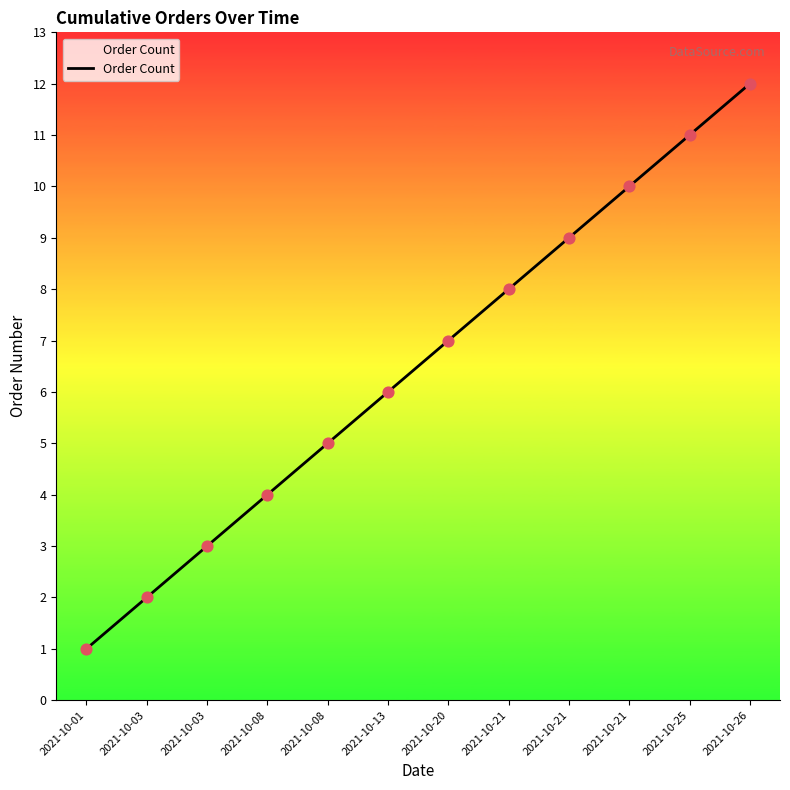

What is the ratio of the value at 2021-10-21 to the value at 2021-10-25?

0.7